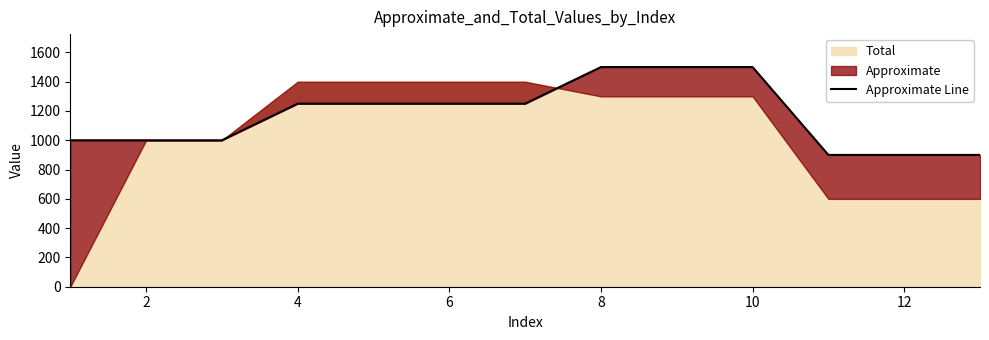

Does the chart have visible grid lines?

No